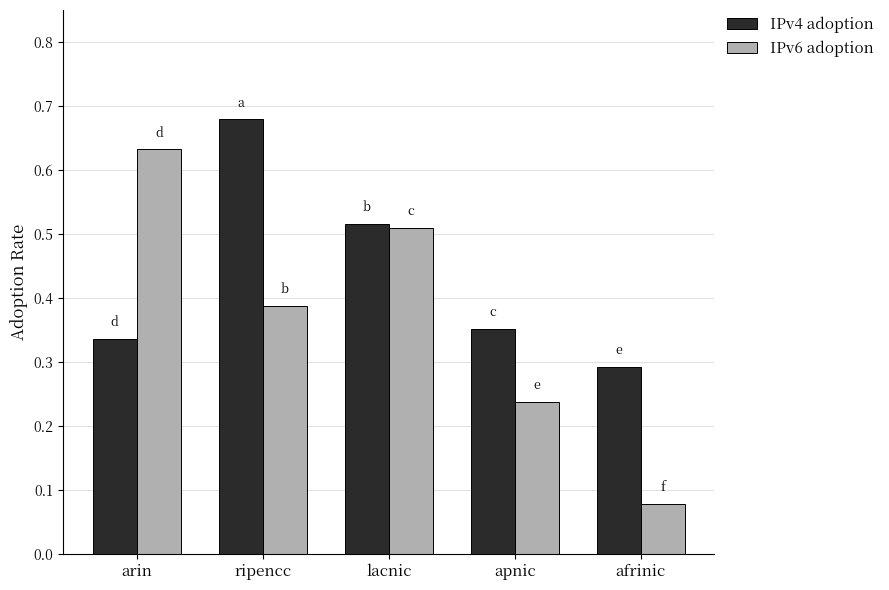

What is the sum of the IPv4 adoption values at lacnic and arin?

0.9